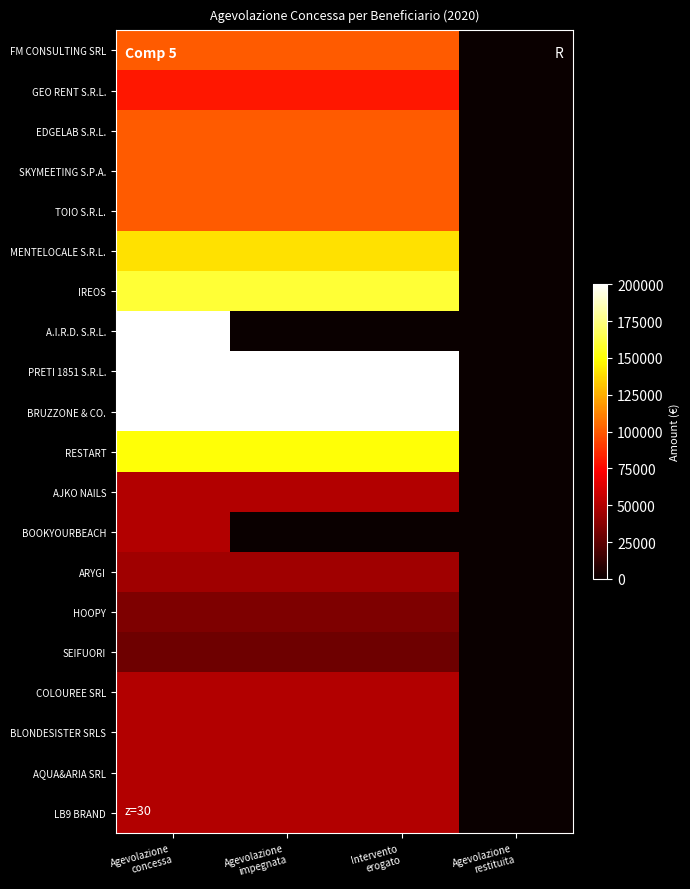

Count the number of categories in the chart.

4